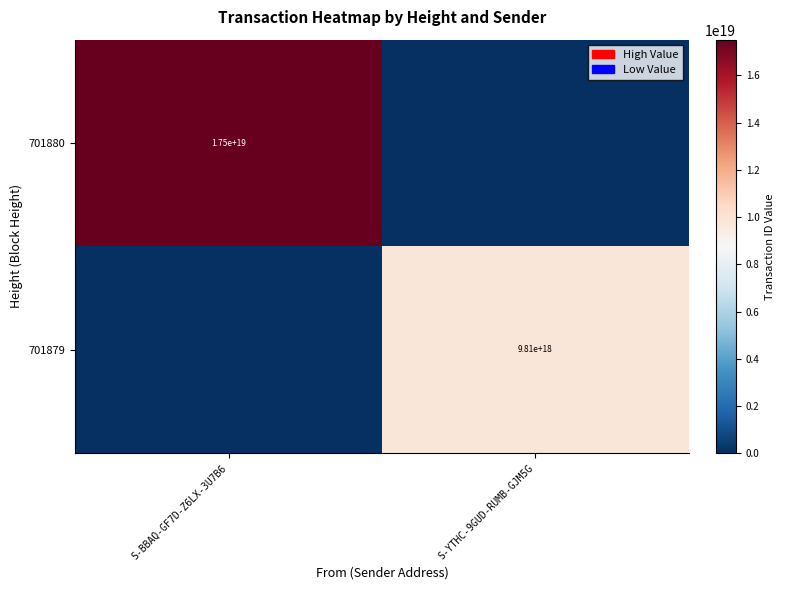

True or false: 701879 has a value of 9810000000000000000 at S-YTHC-9GUD-RUMB-GJM5G.

True